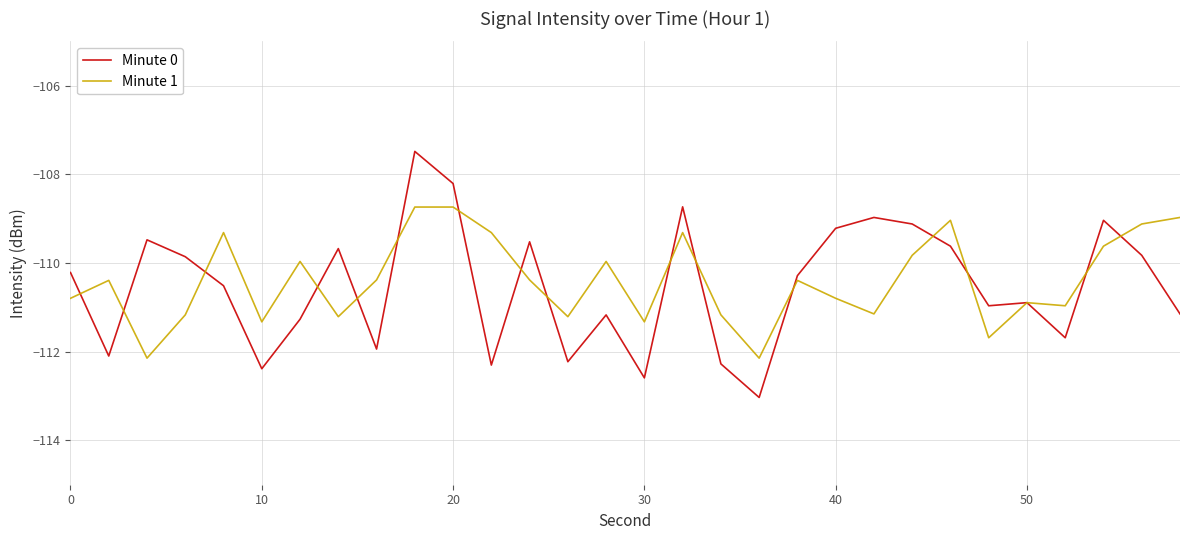

Which series has the largest range (max minus min)?

Minute 0